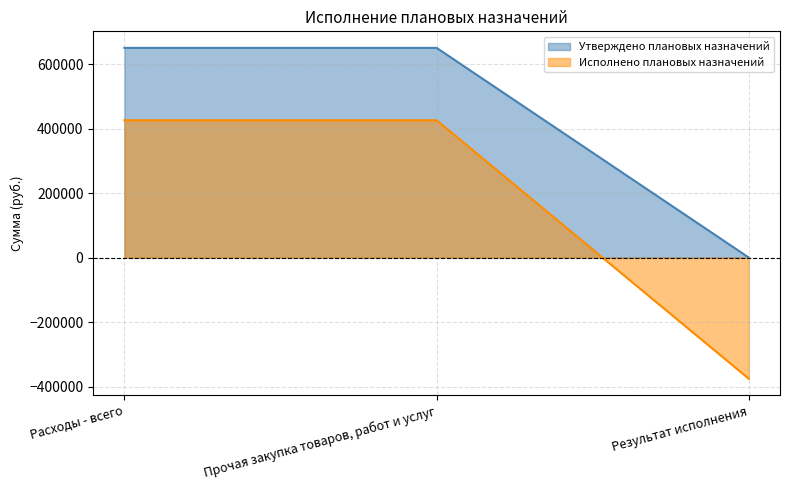

How many distinct data groups are displayed?

2